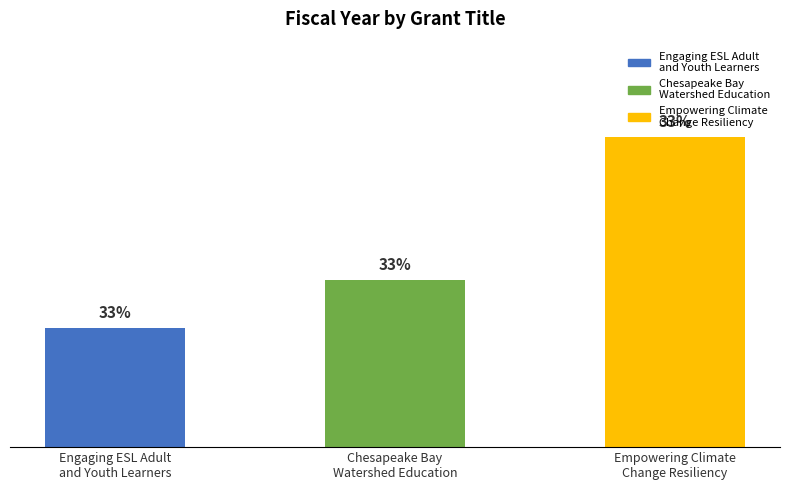

Reading left to right, what are all the values shown in this chart?

Engaging ESL Adult
and Youth Learners=2010	Chesapeake Bay
Watershed Education=2012	Empowering Climate
Change Resiliency=2018